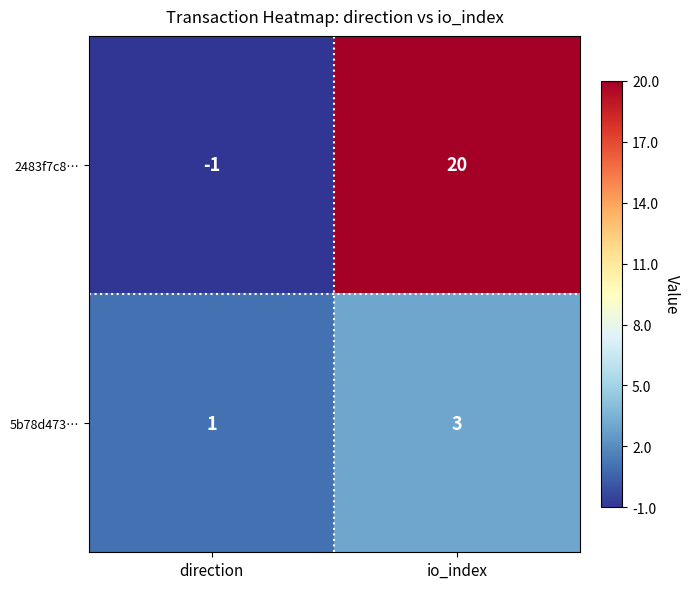

Which series has the largest total across all categories?

2483f7c8…